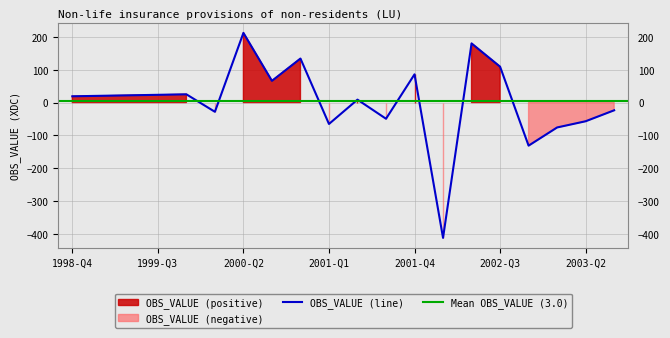

What is the label of the 13th point from the left?

2001-Q4